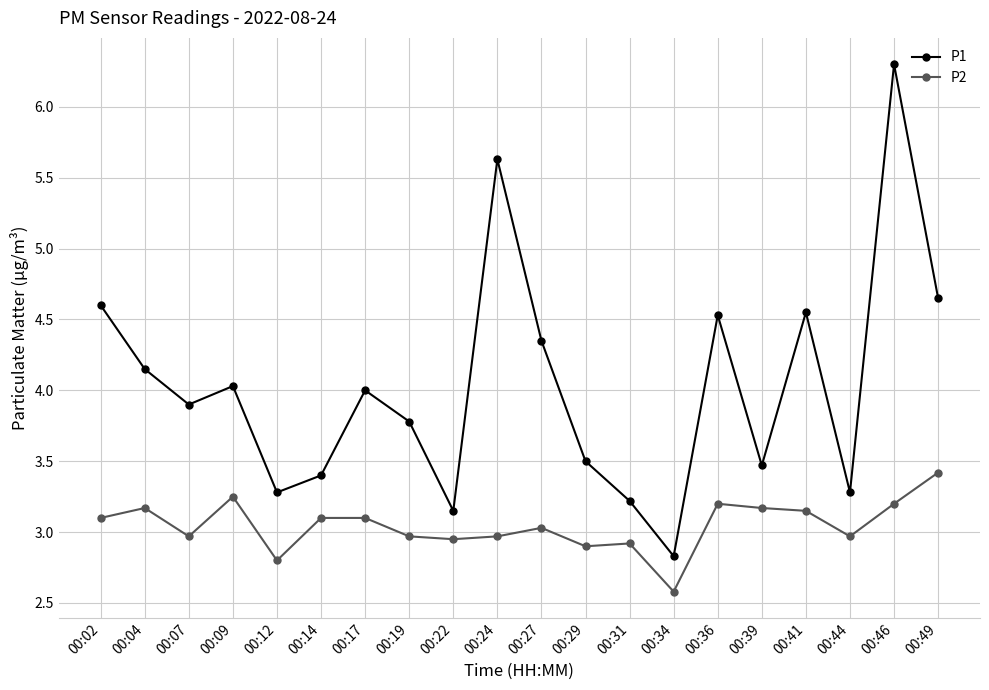

What is the highest value of the P1 series?

6.3